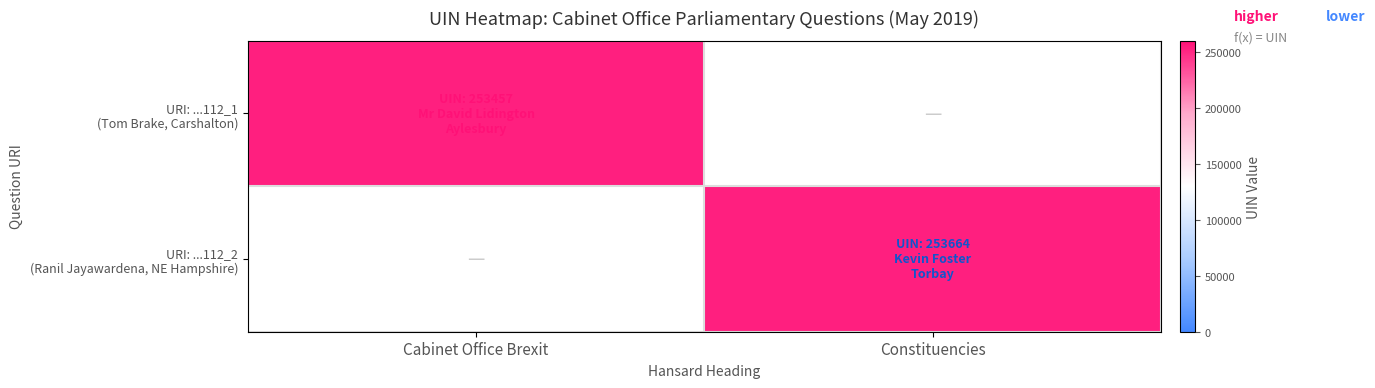

What is the maximum value shown in the chart?

253664.0